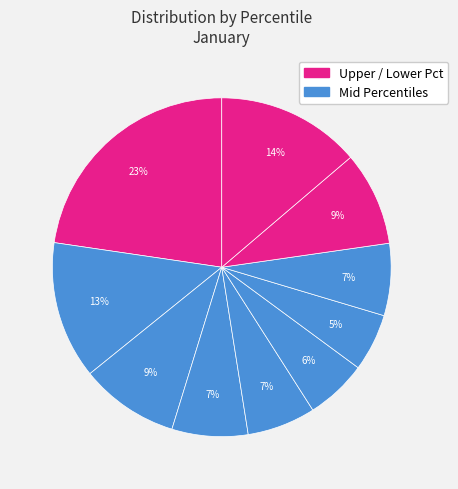

To the nearest percent, what is the average slice percentage?

10%